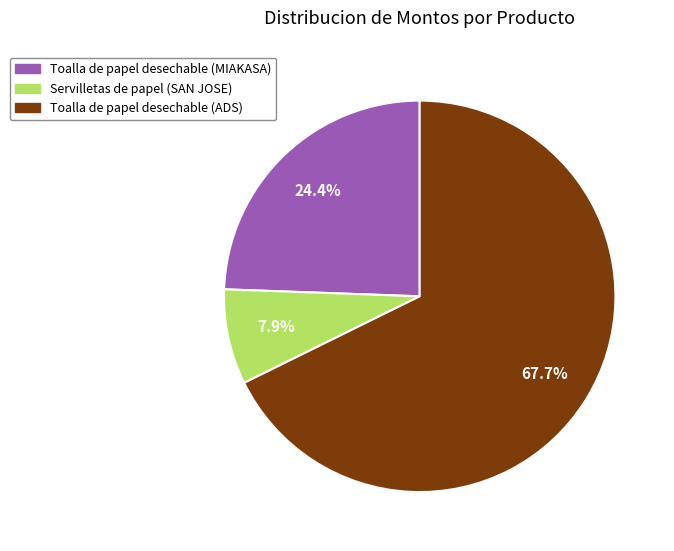

Which has a higher value, Servilletas de papel (SAN JOSE) or Toalla de papel desechable (ADS)?

Toalla de papel desechable (ADS)